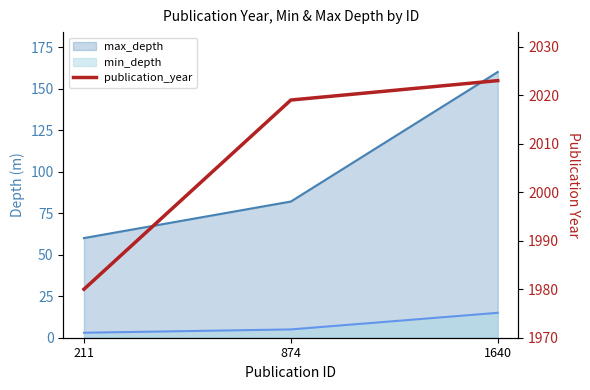

True or false: the data shows 2985 at 1640.

False